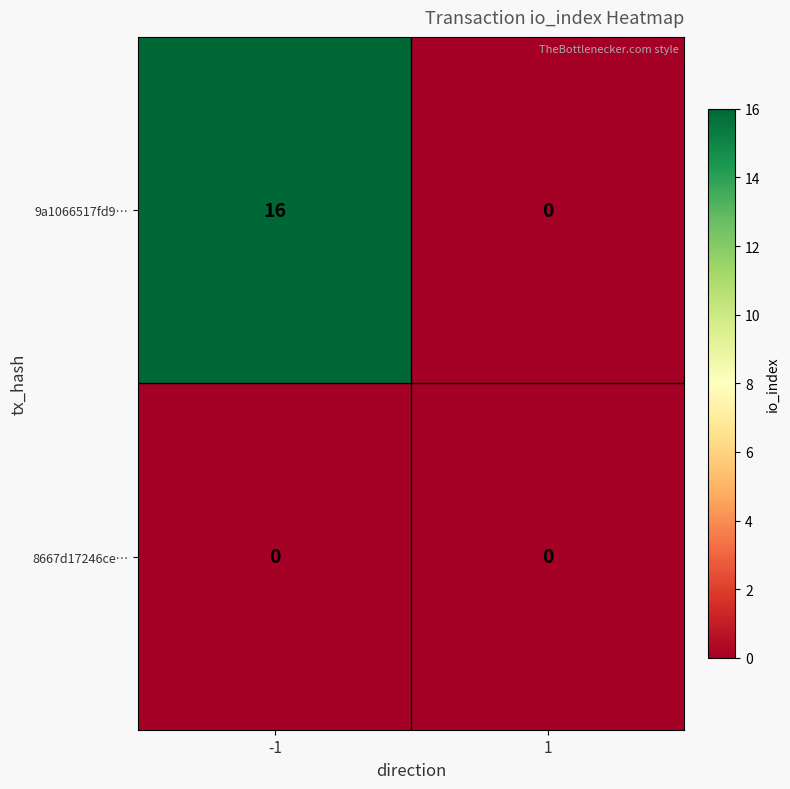

Which series has the largest range (max minus min)?

9a1066517fd9…